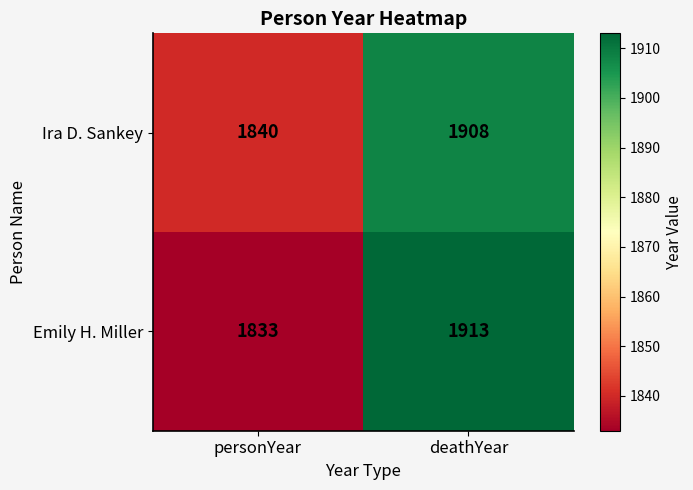

Which series has the largest total across all categories?

Ira D. Sankey